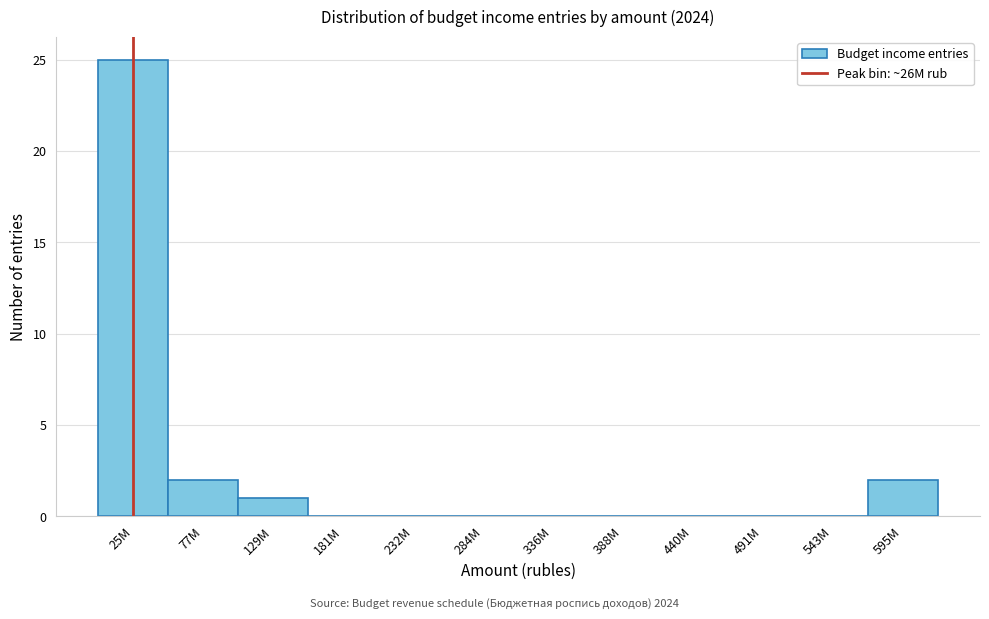

Reading left to right, extract all data points from this chart.

25M=25	77M=2	129M=1	181M=0	232M=0	284M=0	336M=0	388M=0	440M=0	491M=0	543M=0	595M=2